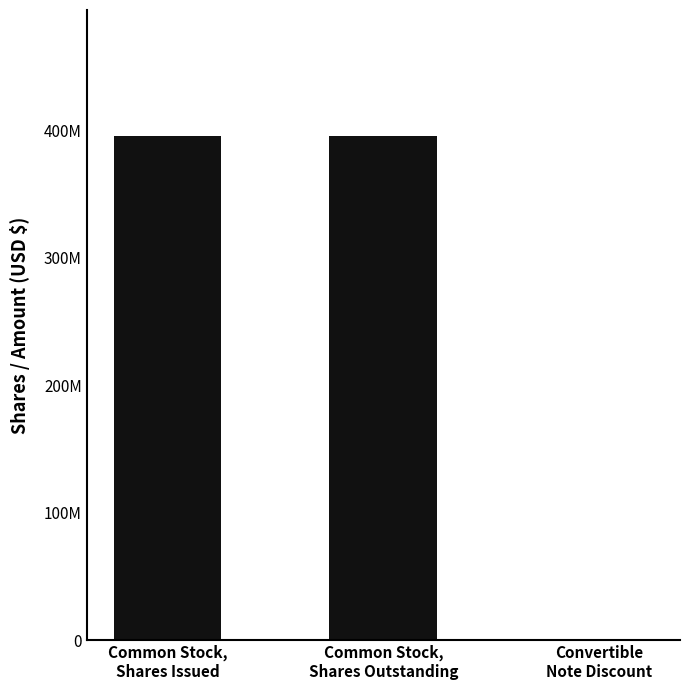

At which category does the chart reach its peak across all series?

Common Stock,
Shares Issued